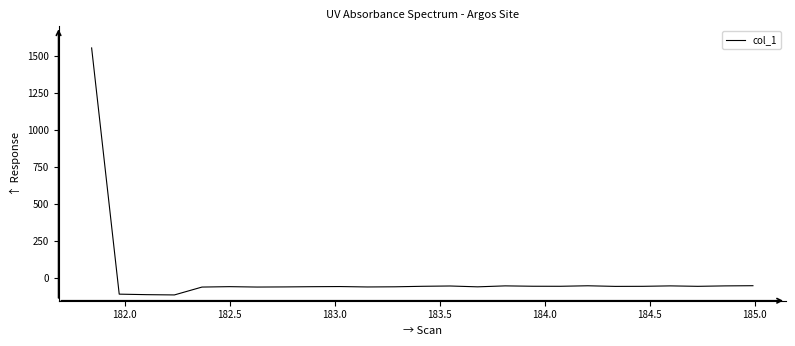

What is the difference between the maximum and minimum values?

1665.3